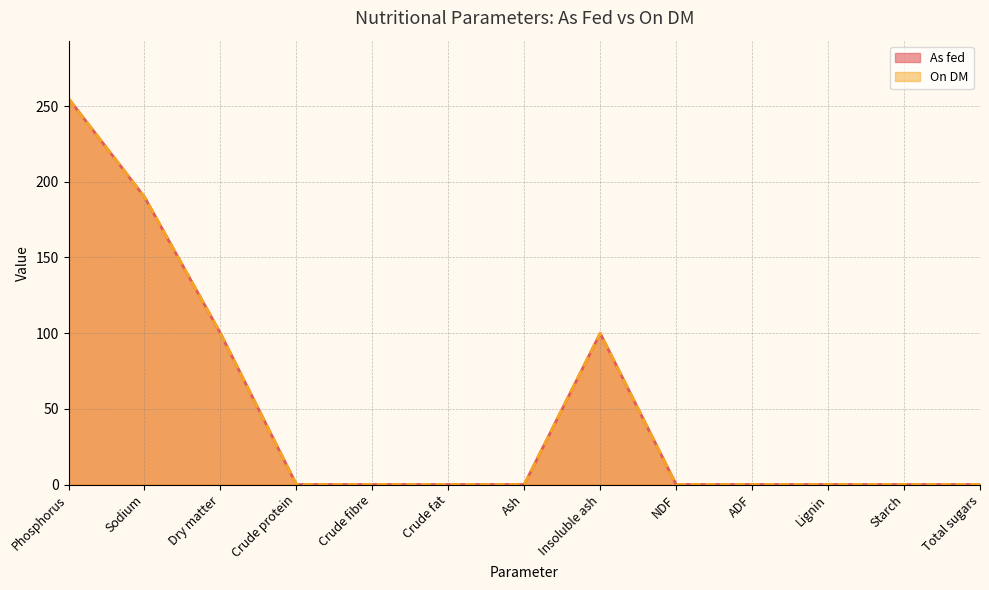

Is the value of On DM at Phosphorus greater than the value of As fed at Sodium?

Yes